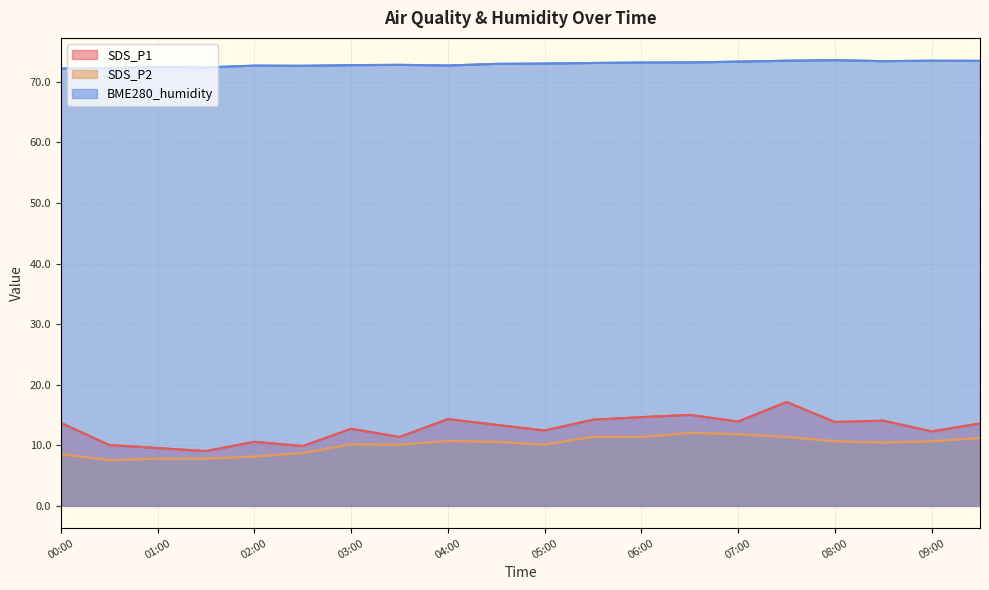

How many lines are shown in the chart?

3